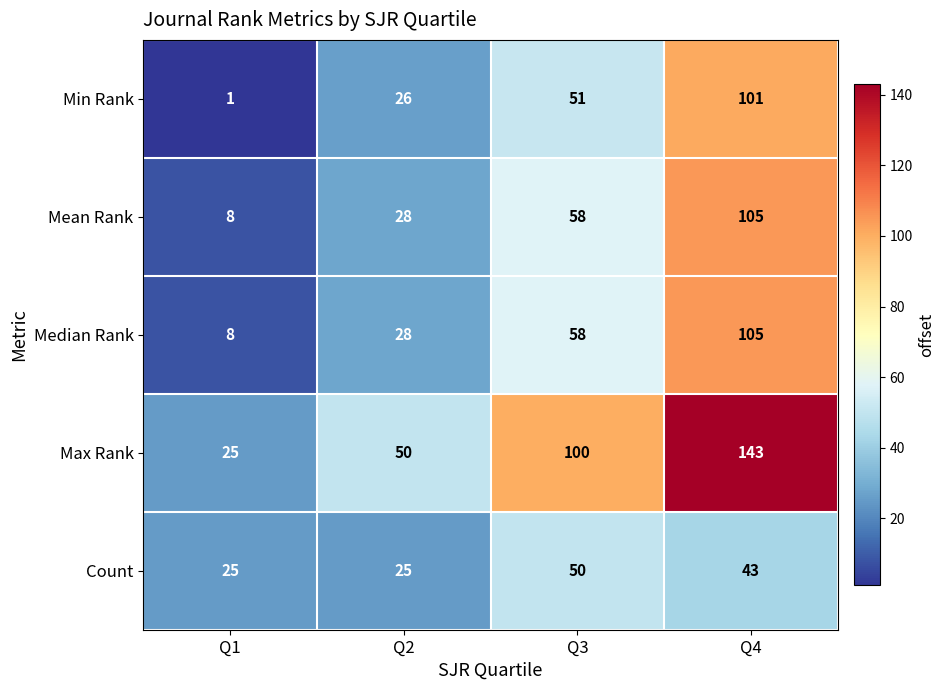

Count the number of categories in the chart.

4